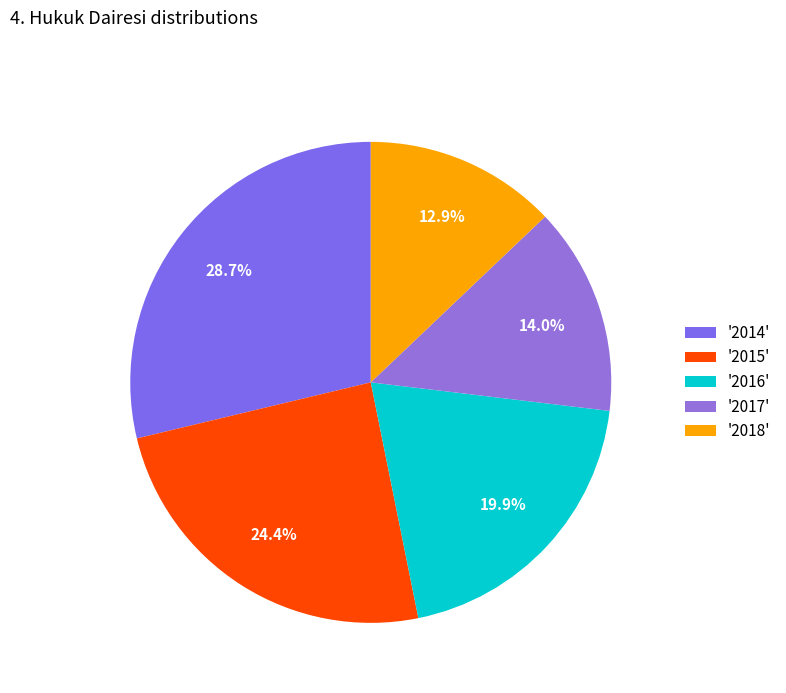

Which category has the biggest portion of the pie?

'2014'